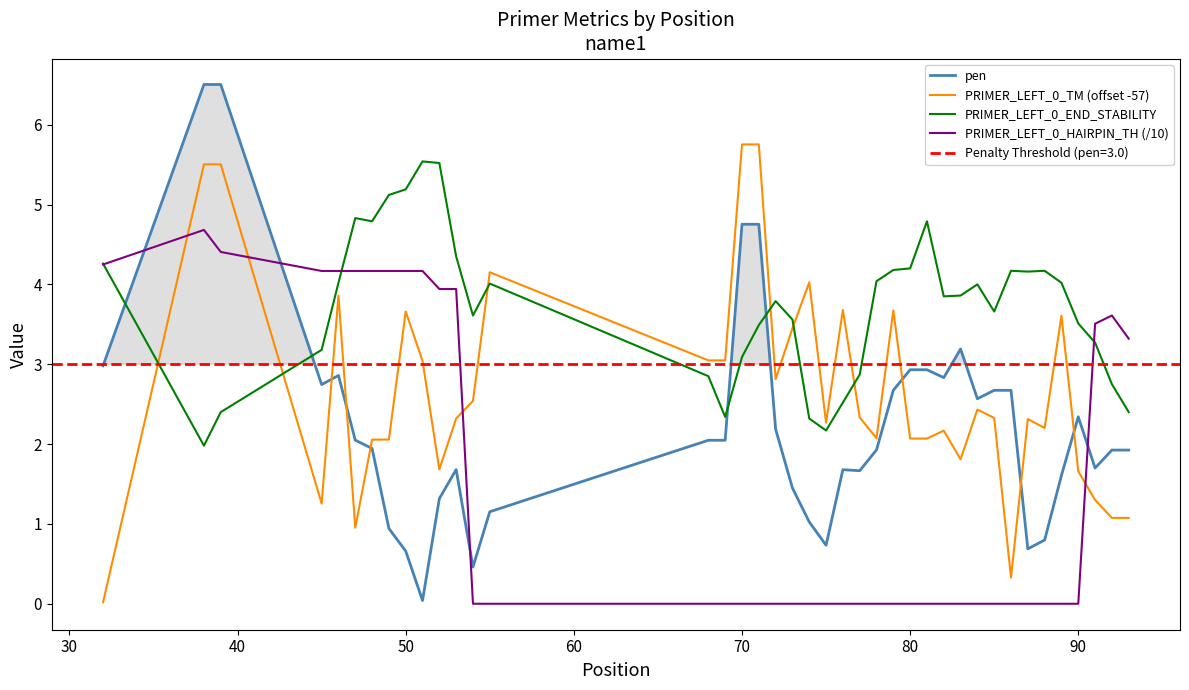

What is the average value of the PRIMER_LEFT_0_HAIRPIN_TH (/10) series?

1.5